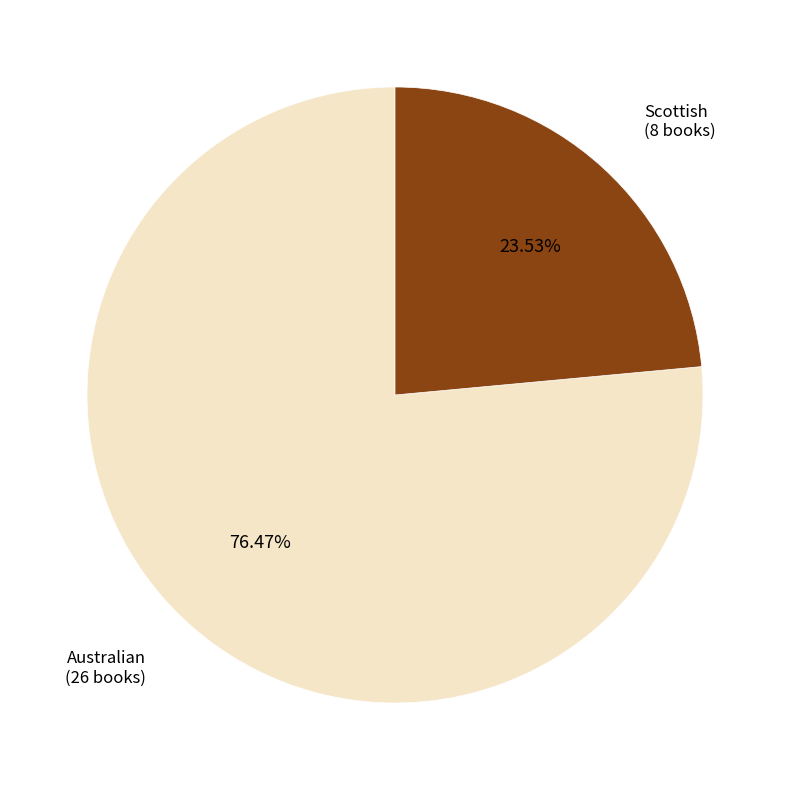

How many slices are in this pie chart?

2